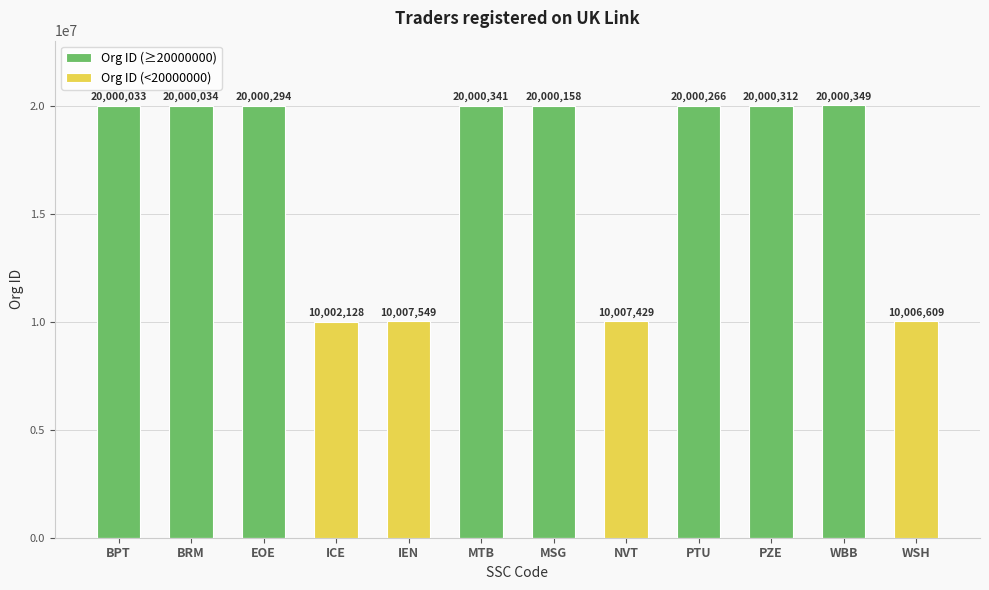

What are all the series names shown in the legend?

Org ID (≥20000000), Org ID (<20000000)